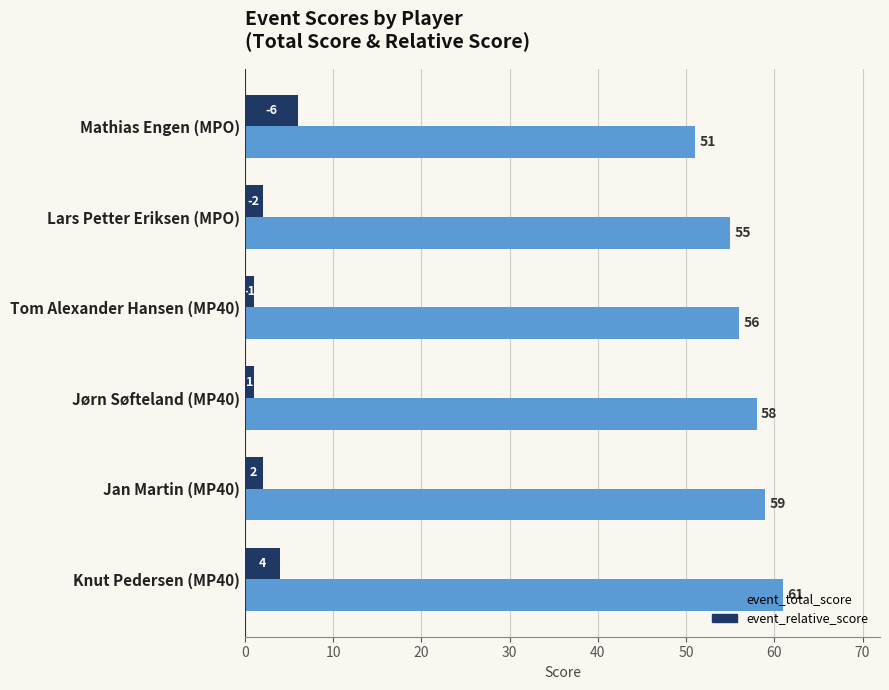

At which label is event_total_score closest to 56?

Tom Alexander Hansen (MP40)